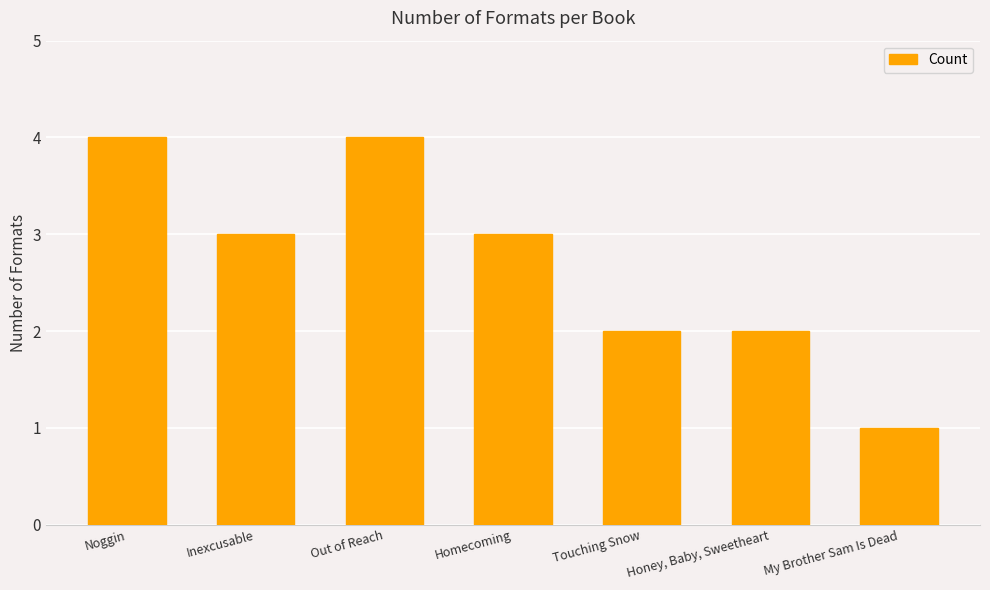

The value at Noggin is 3. True or false?

False